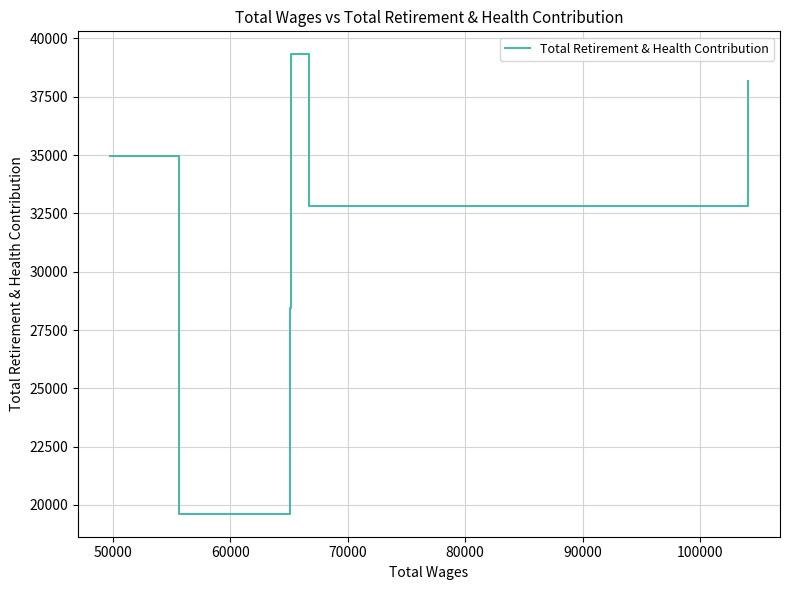

Reading right to left, list all the values displayed in this chart.

38189	32796	39322	28423	19621	34976